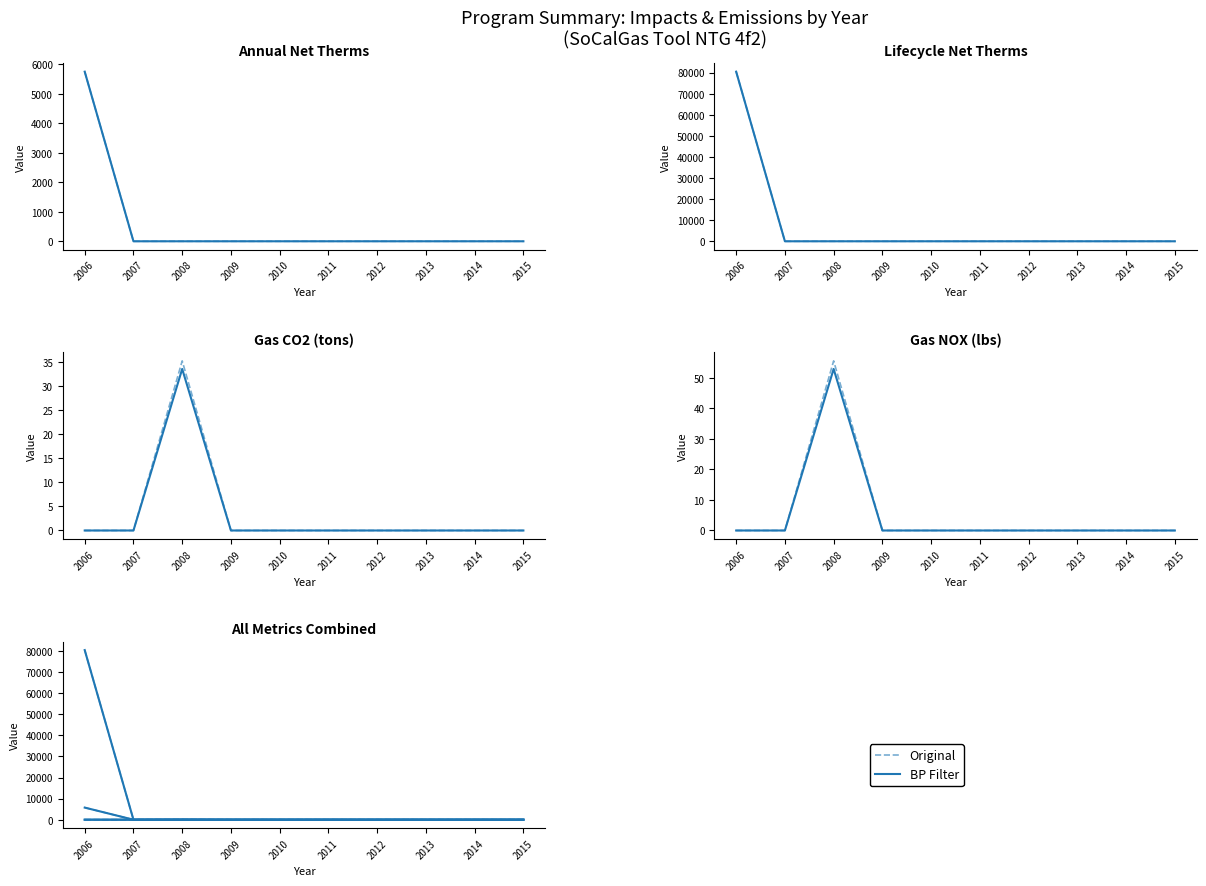

How many lines are shown in the chart?

6